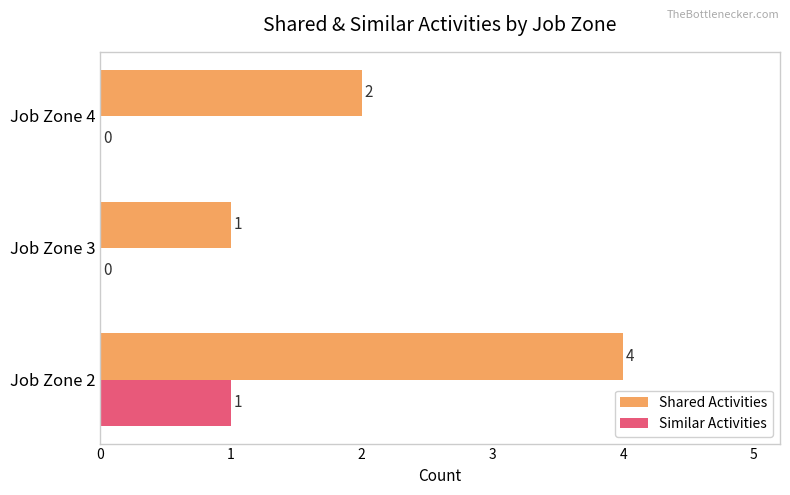

Between Job Zone 2 and Job Zone 4, which series saw the biggest shift?

Shared Activities